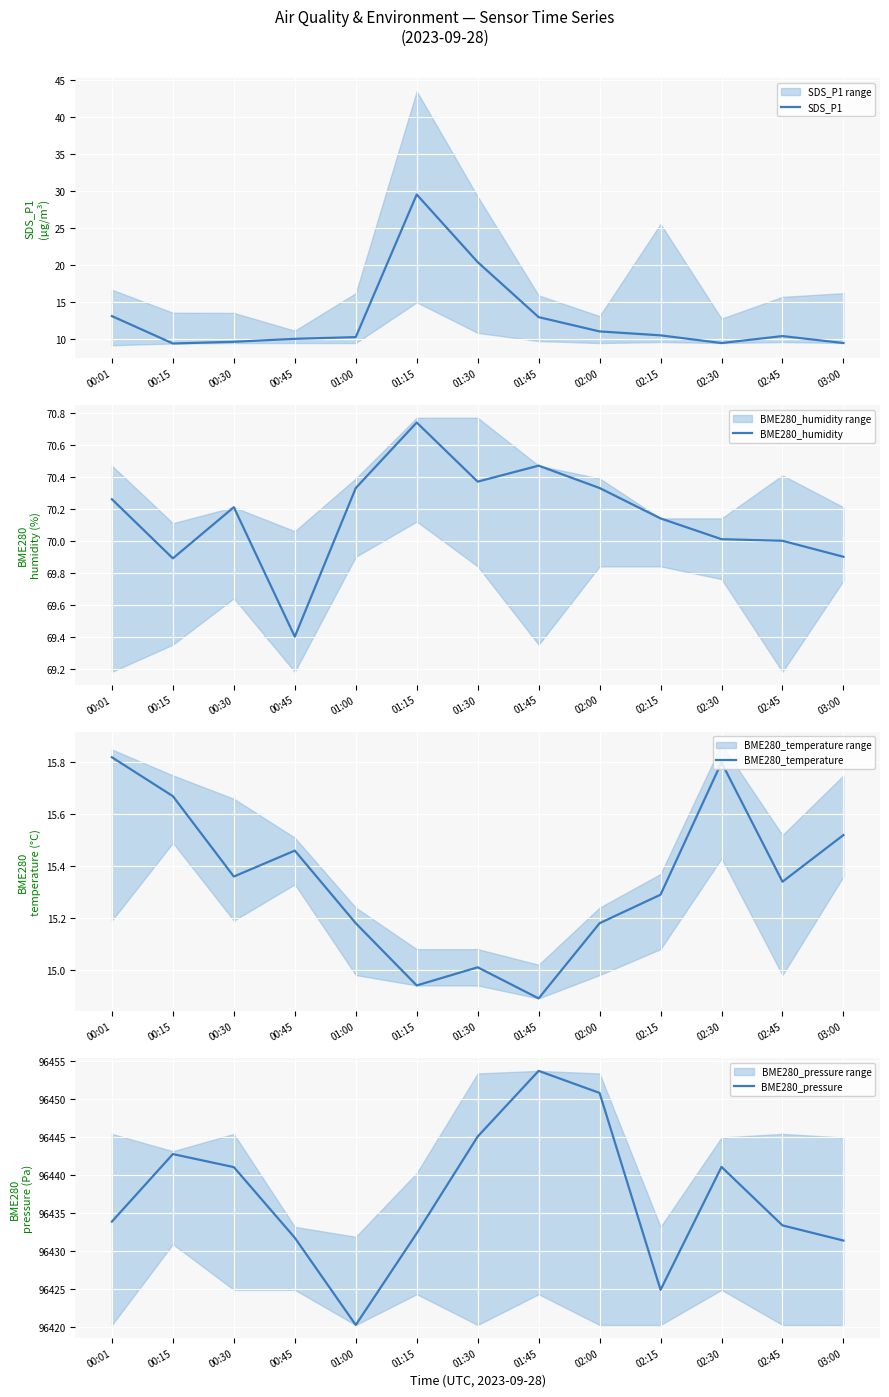

At which category is the sum across all series the highest?

01:45